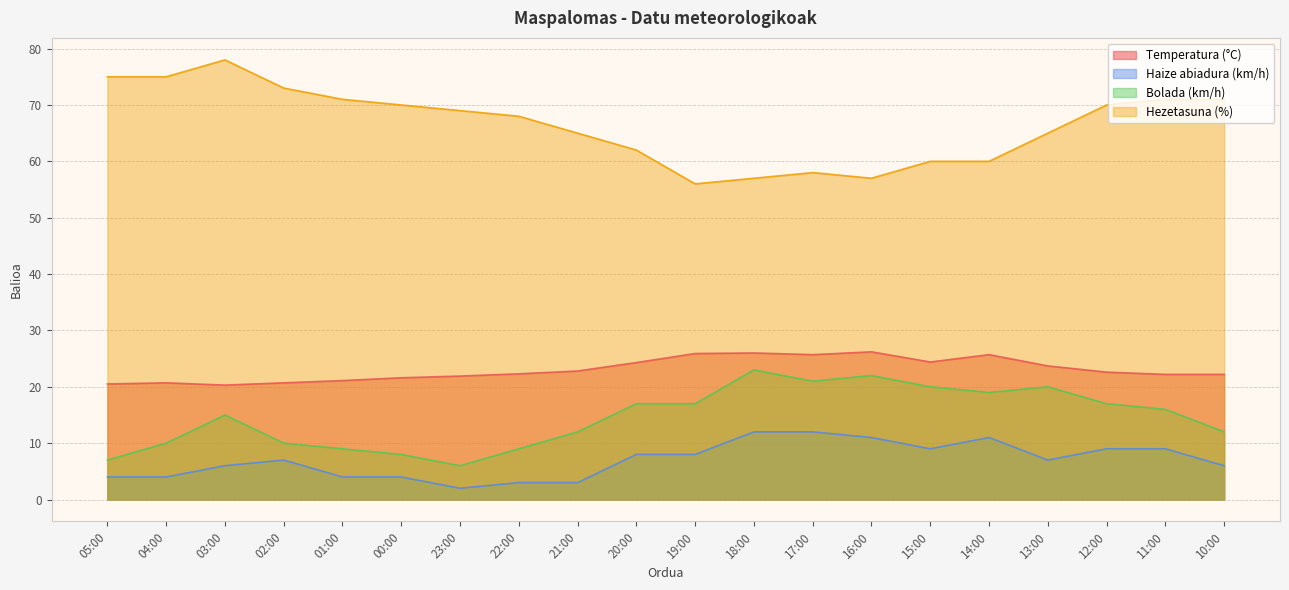

Reading left to right, extract all data points from this chart.

Temperatura (°C): 20.5	20.7	20.3	20.7	21.1	21.6	21.9	22.3	22.8	24.3	25.9	26.0	25.7	26.2	24.4	25.7	23.7	22.6	22.2	22.2
Haize abiadura (km/h): 4.0	4.0	6.0	7.0	4.0	4.0	2.0	3.0	3.0	8.0	8.0	12.0	12.0	11.0	9.0	11.0	7.0	9.0	9.0	6.0
Bolada (km/h): 7.0	10.0	15.0	10.0	9.0	8.0	6.0	9.0	12.0	17.0	17.0	23.0	21.0	22.0	20.0	19.0	20.0	17.0	16.0	12.0
Hezetasuna (%): 75.0	75.0	78.0	73.0	71.0	70.0	69.0	68.0	65.0	62.0	56.0	57.0	58.0	57.0	60.0	60.0	65.0	70.0	71.0	71.0